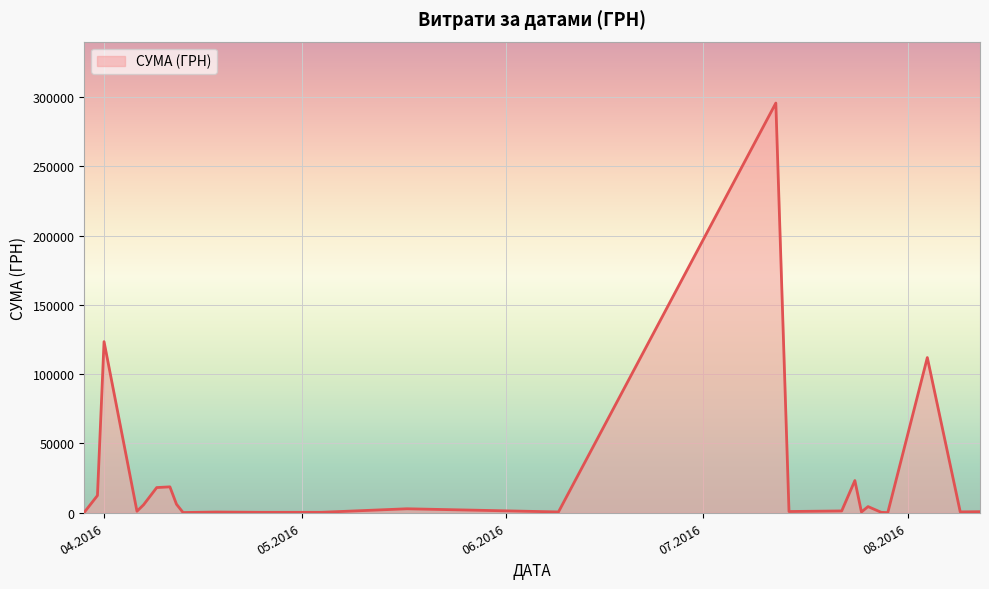

What is the maximum value shown in the chart?

295638.6